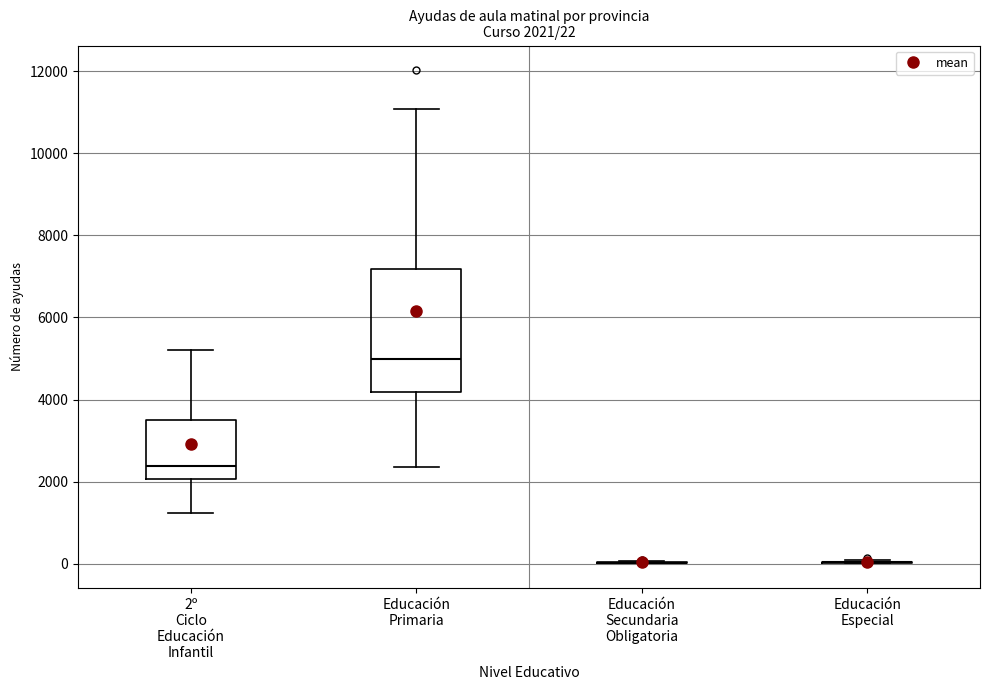

Which box is the tallest, from its lower edge to its upper edge?

Educación Primaria